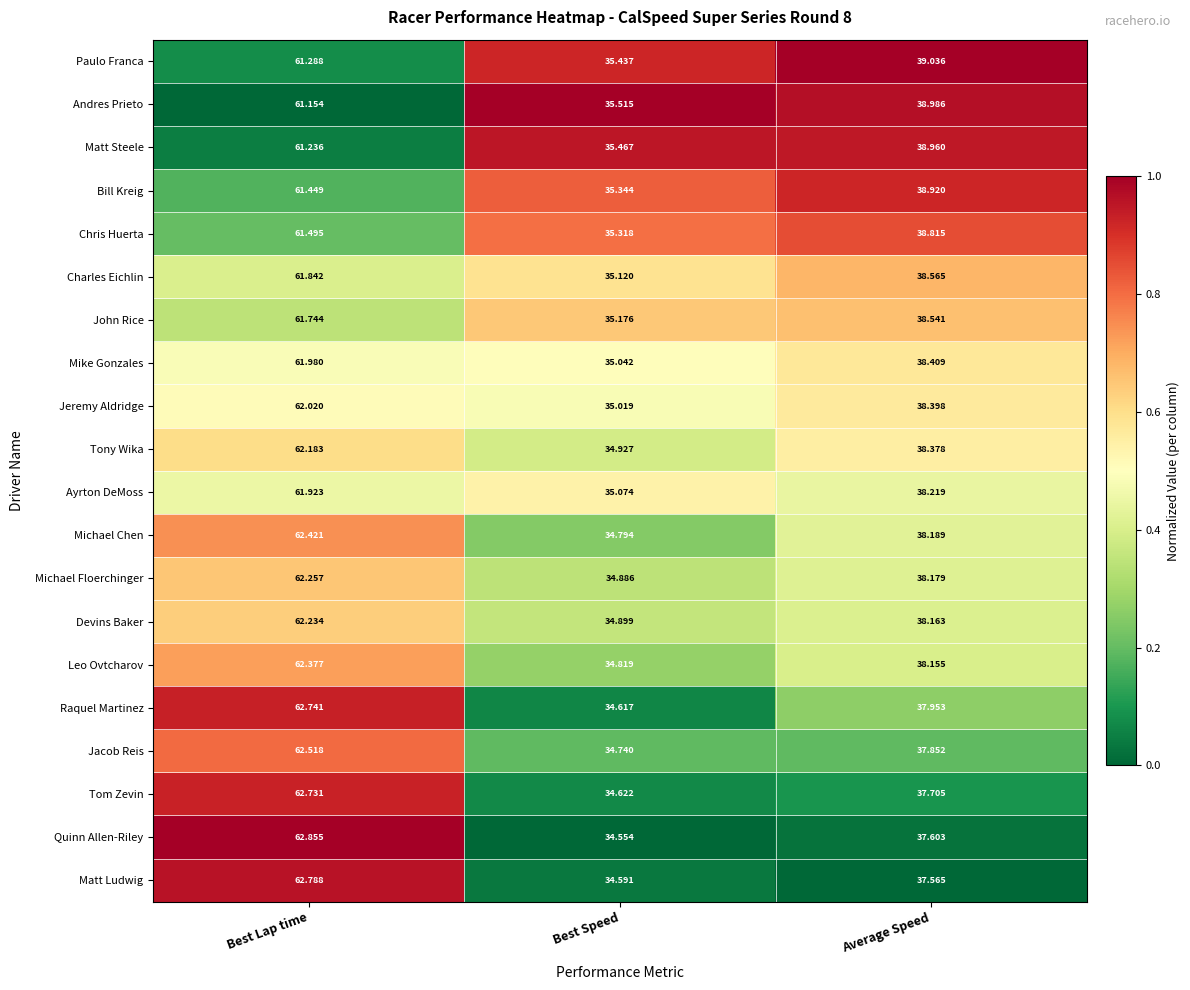

Count the number of categories in the chart.

3